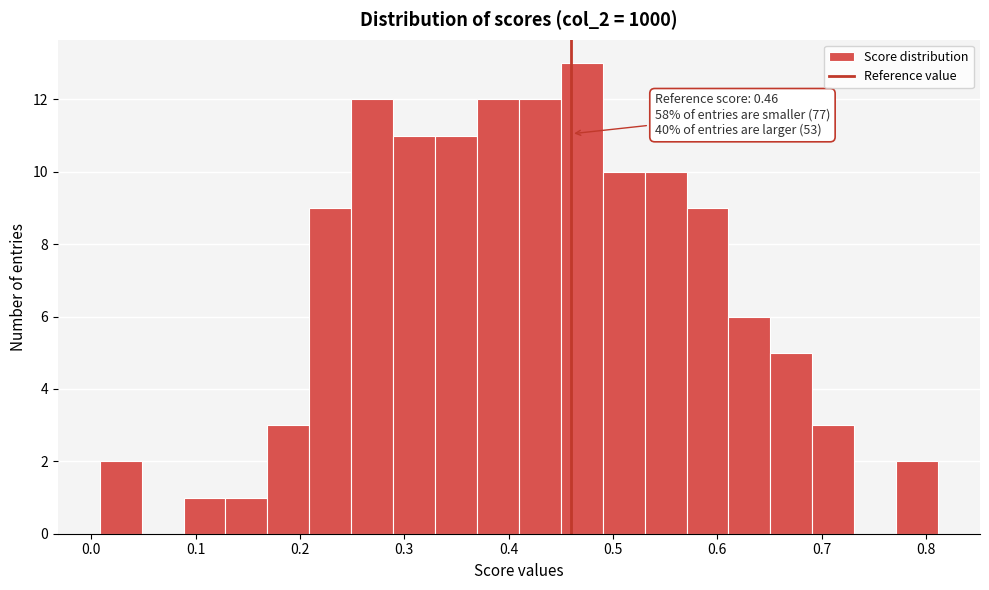

Over which range of the x-axis is the bar tallest?

0.45 to 0.49